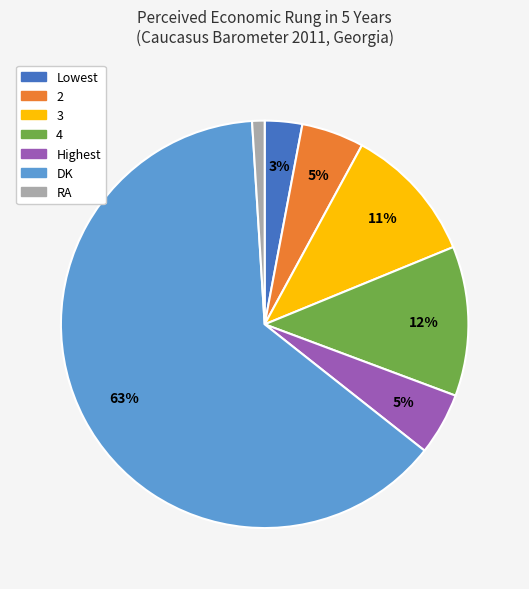

Approximately how many times larger is the value at 2 compared to RA?

5.0